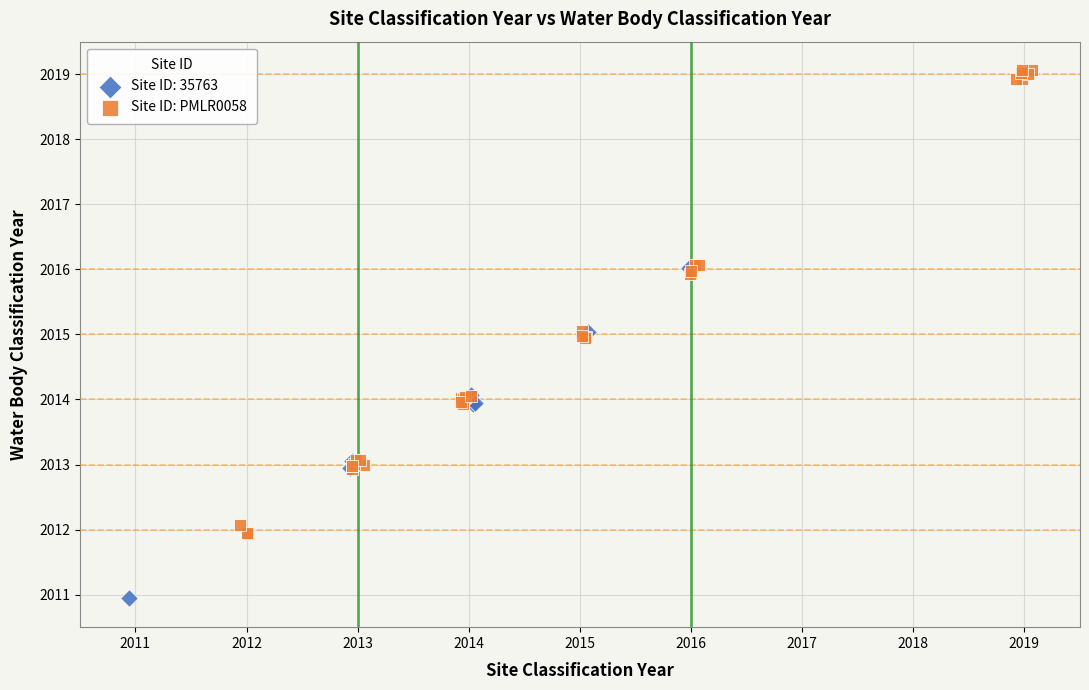

Which series contains the highest Y value?

Site ID: PMLR0058